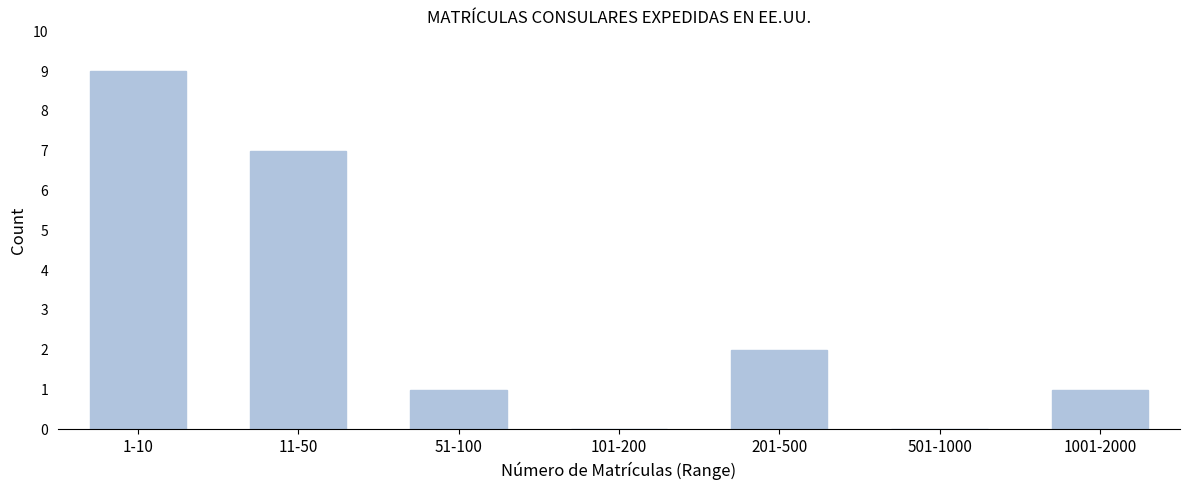

Reading left to right, extract all data points from this chart.

1-10=9	11-50=7	51-100=1	101-200=0	201-500=2	501-1000=0	1001-2000=1